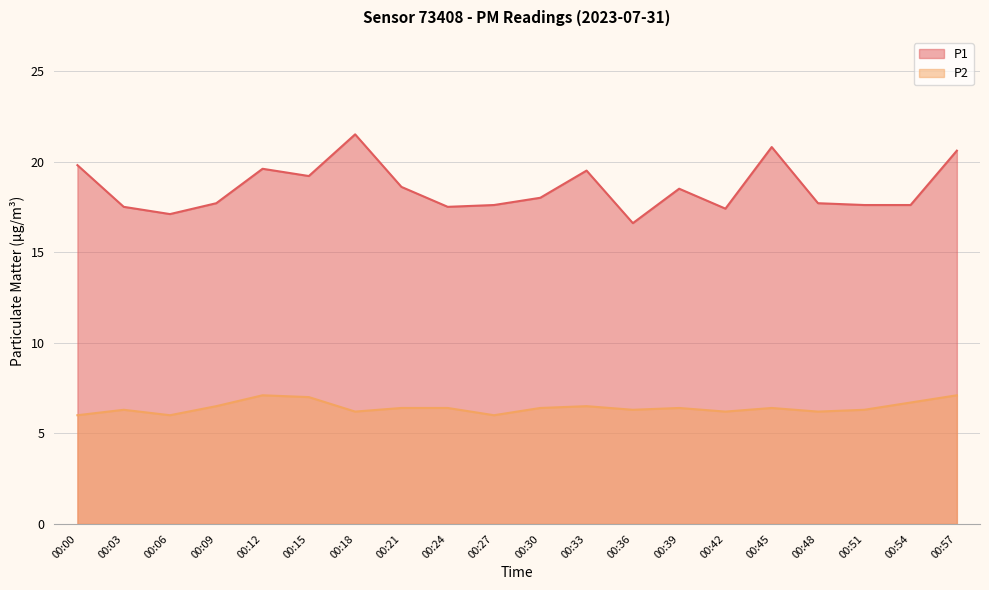

True or false: P2 has more than 2 interior local peaks.

True